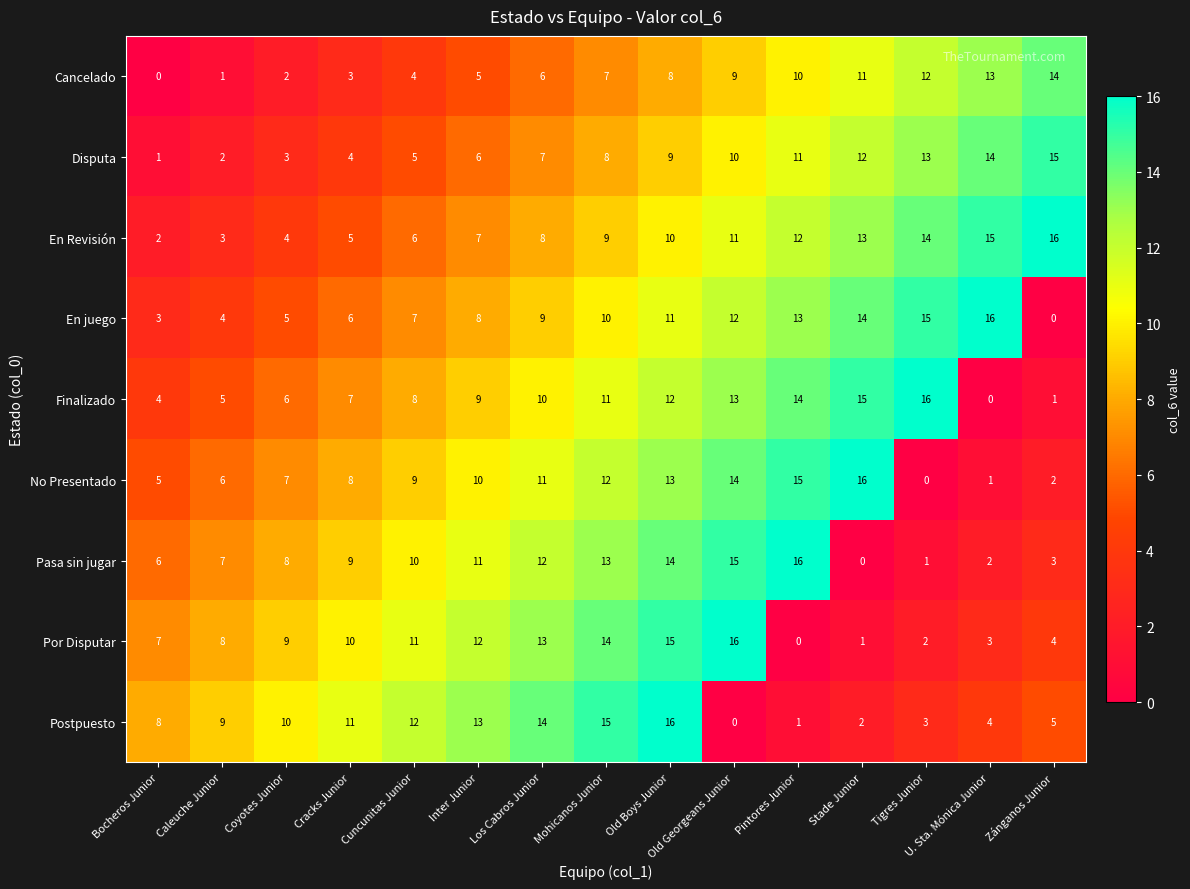

Where is Finalizado nearest to the value 8?

Cuncunitas Junior